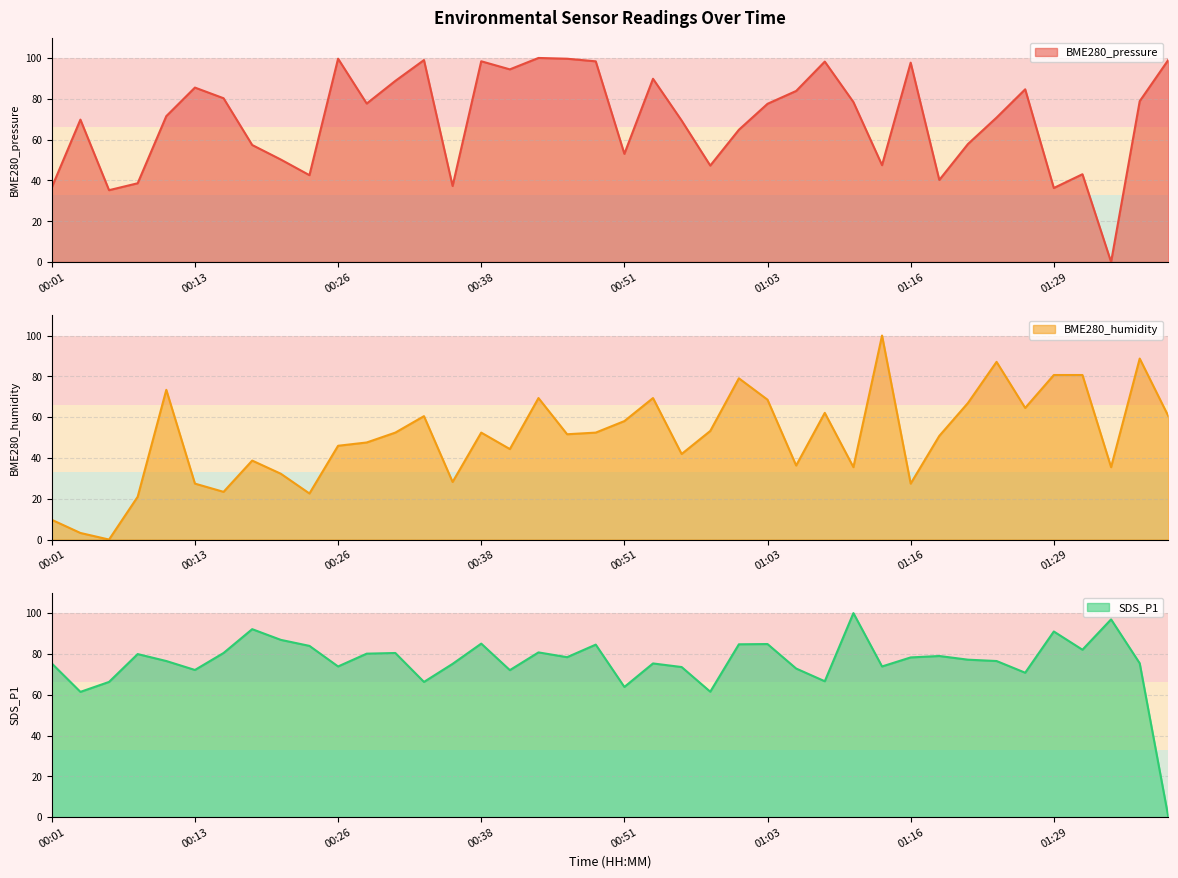

How many data points in BME280_pressure are less than 77?

20